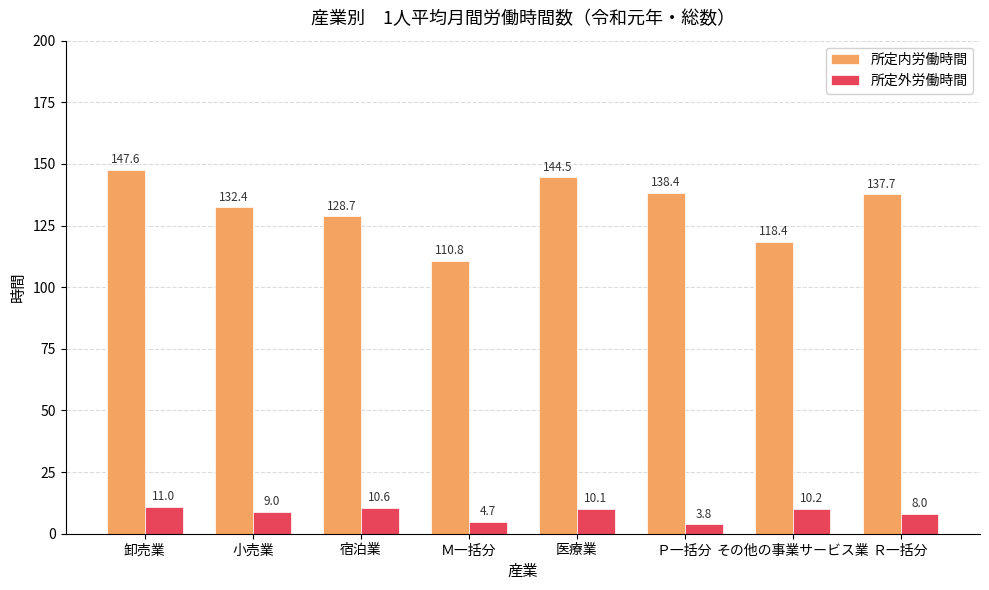

Are the bars grouped side by side (vs. stacked)?

Yes